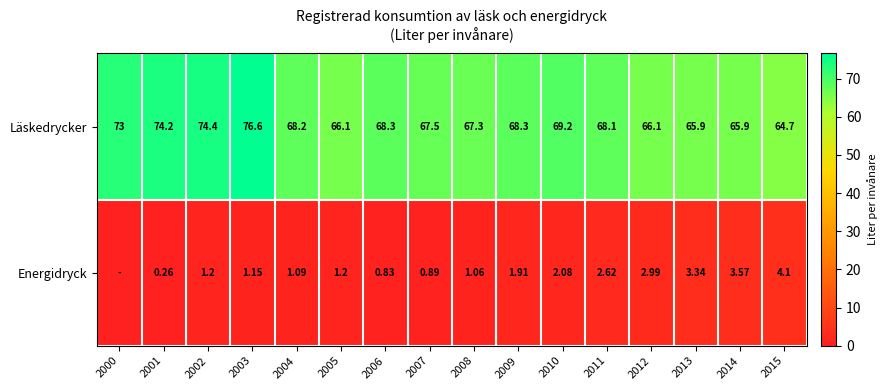

At 2002, list the series in order from smallest to largest.

Energidryck, Läskedrycker